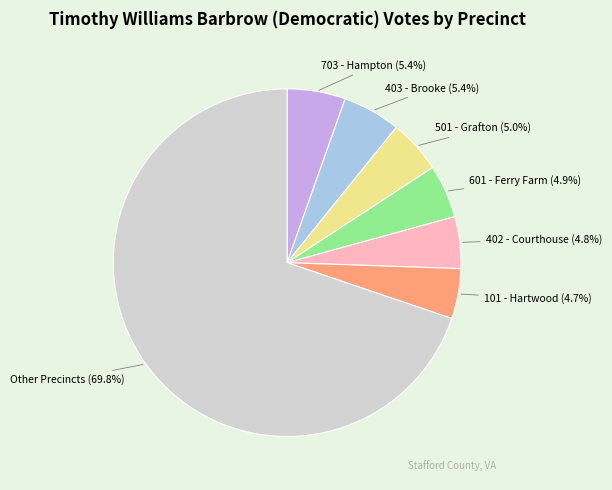

Is the sum of 501 - Grafton and 402 - Courthouse greater than half?

No